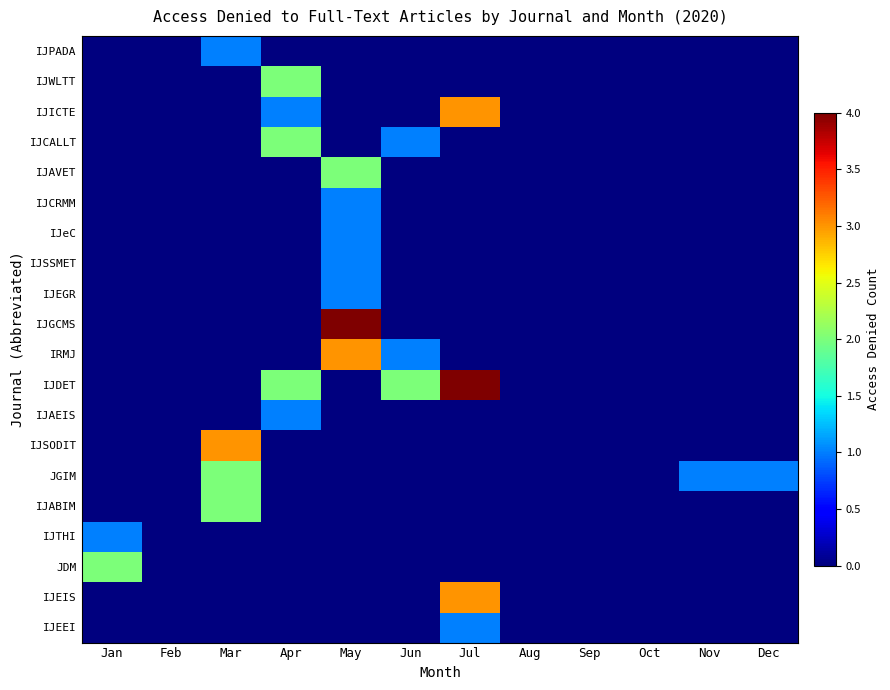

What is the total value across all series at Dec?

1